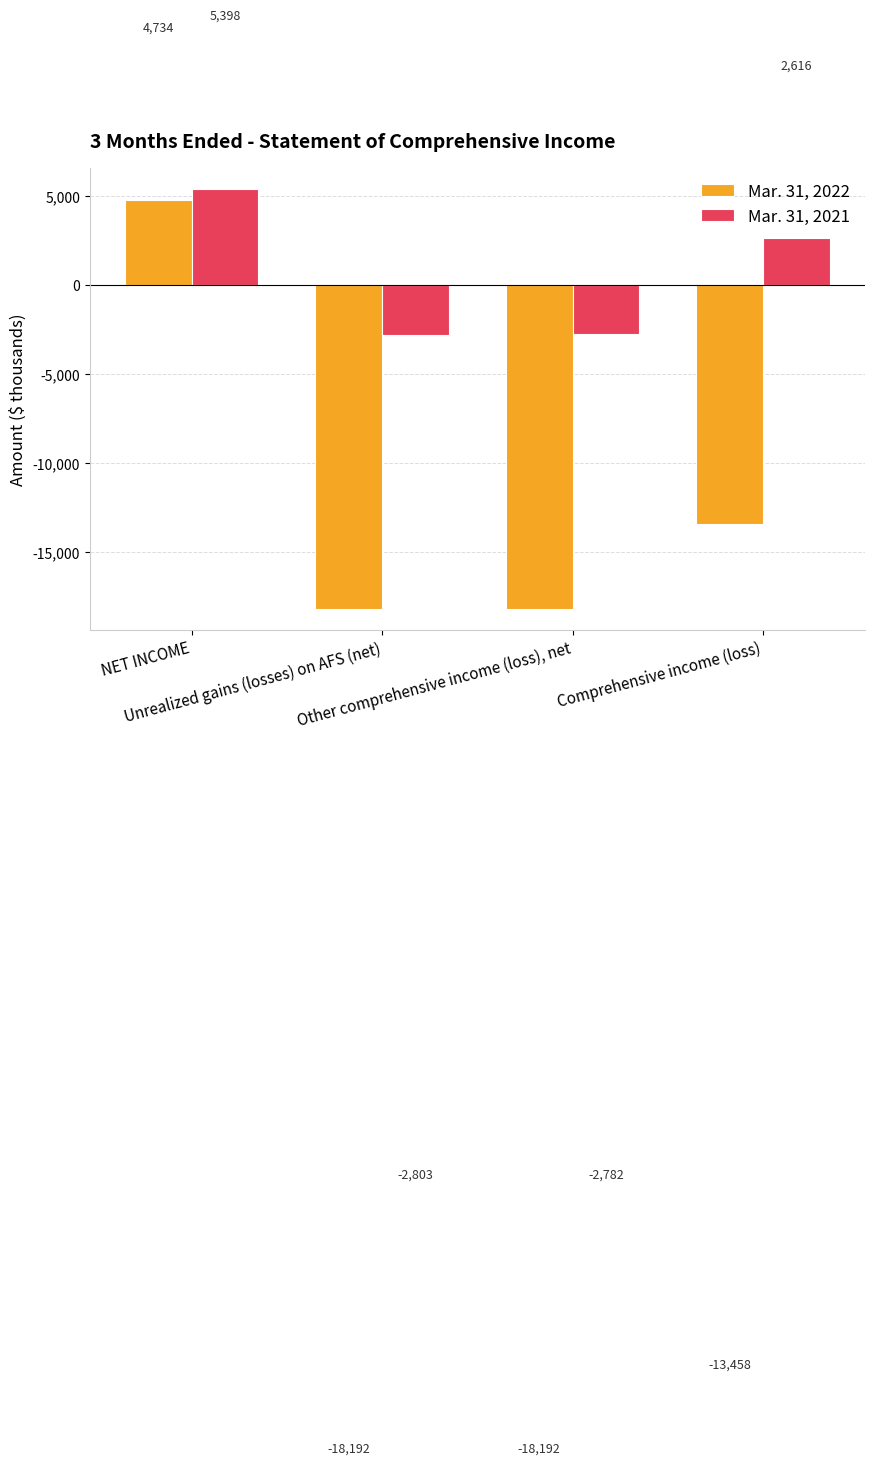

How many positive values does the Mar. 31, 2022 series have?

1